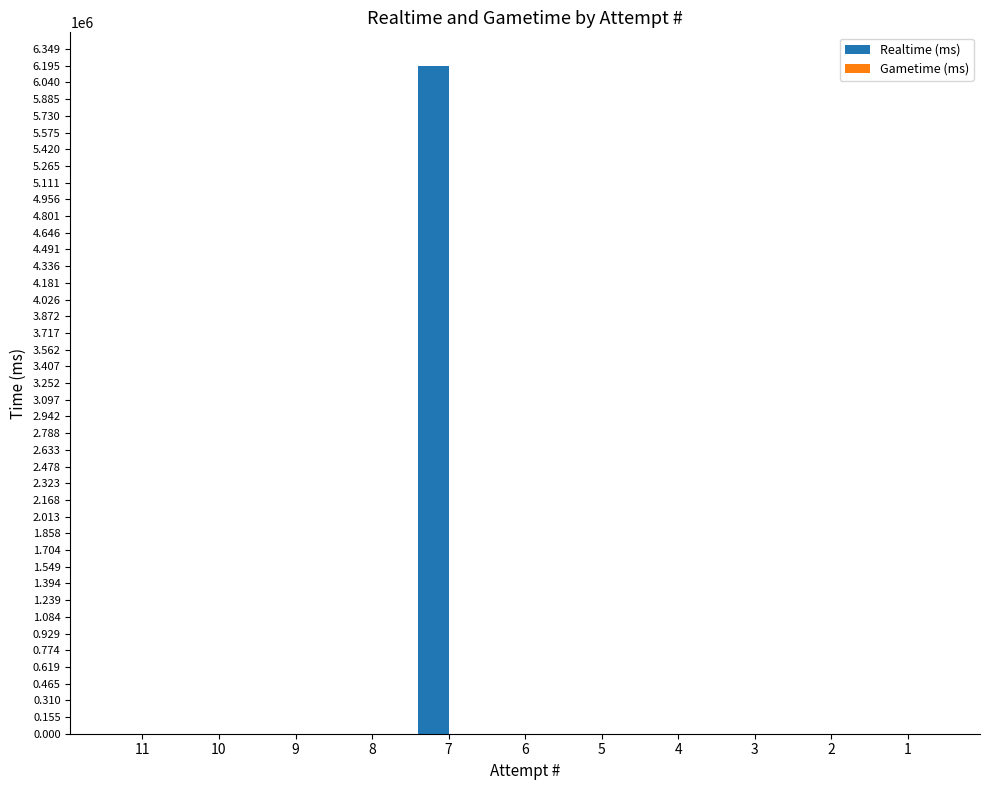

What is the change in value from 7 to 4?

-6194577